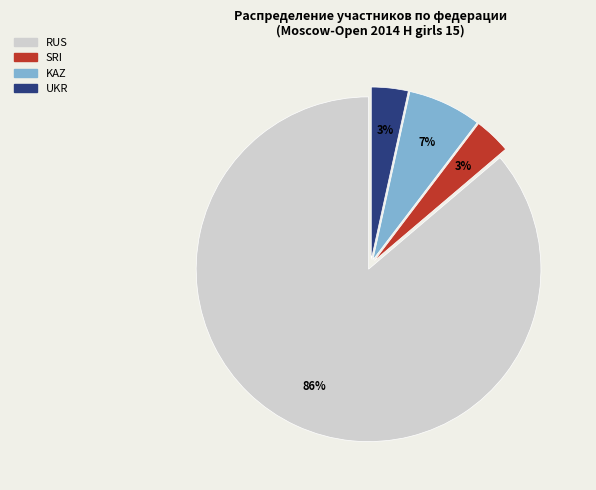

How many slices are in this pie chart?

4